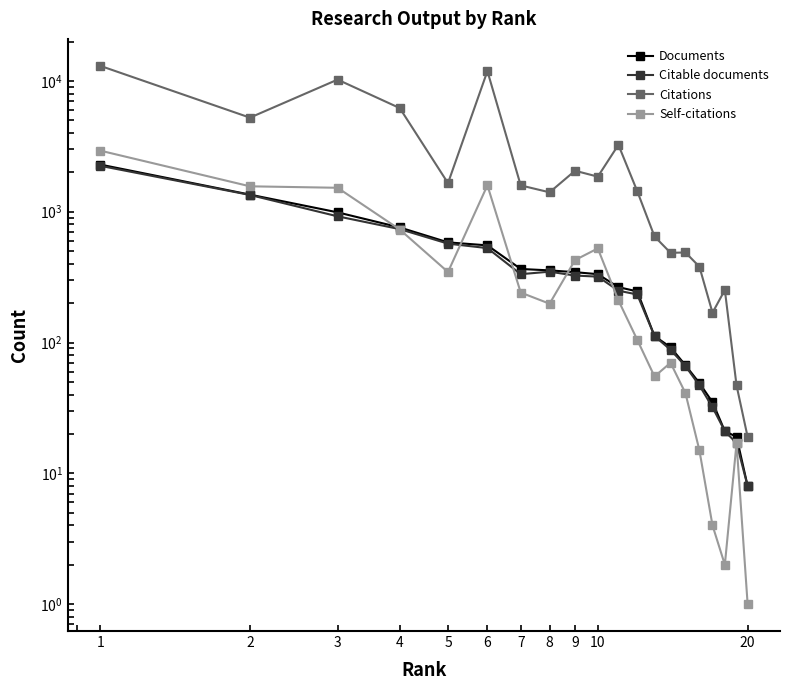

Is this an area chart (filled region under the line)?

No